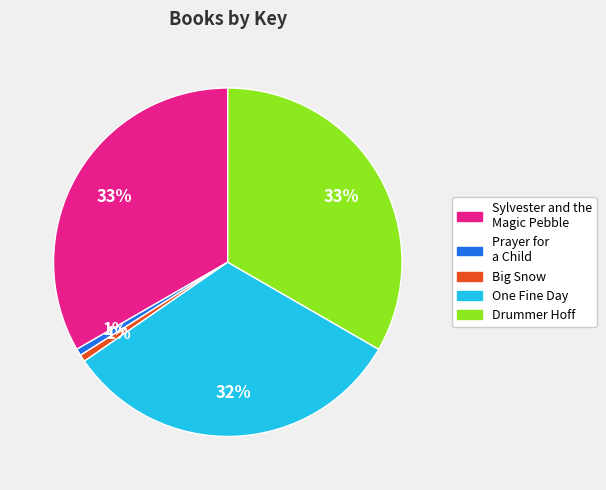

To the nearest percent, what portion does One Fine Day represent?

32%